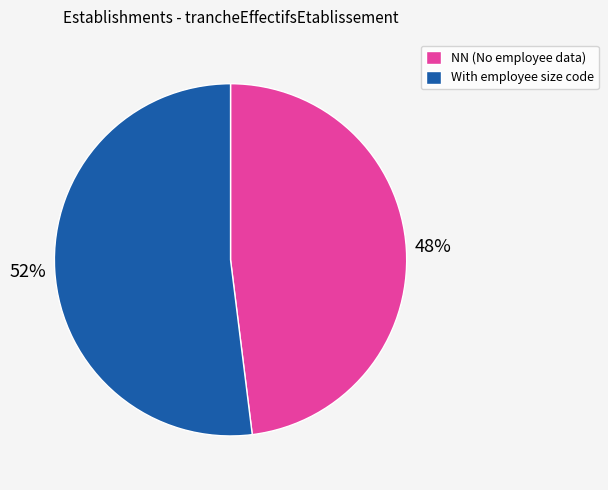

The NN (No employee data) slice represents 38% of the pie. True or false?

False